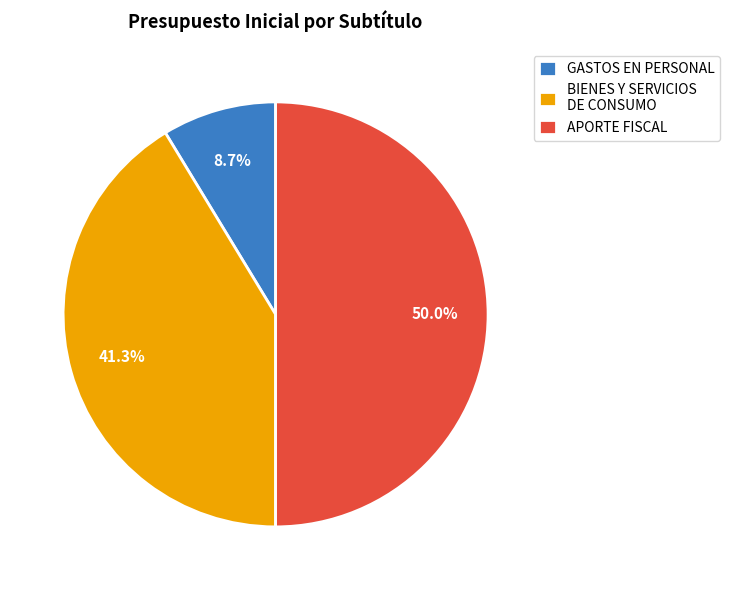

Is the sum of BIENES Y SERVICIOS DE CONSUMO and APORTE FISCAL greater than half?

Yes